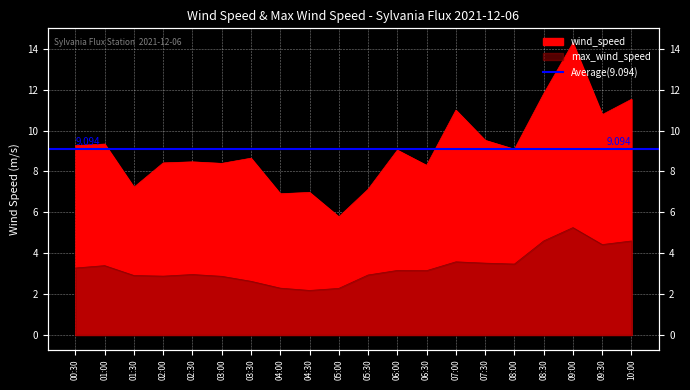

At which label does wind_speed first exceed 9?

00:30